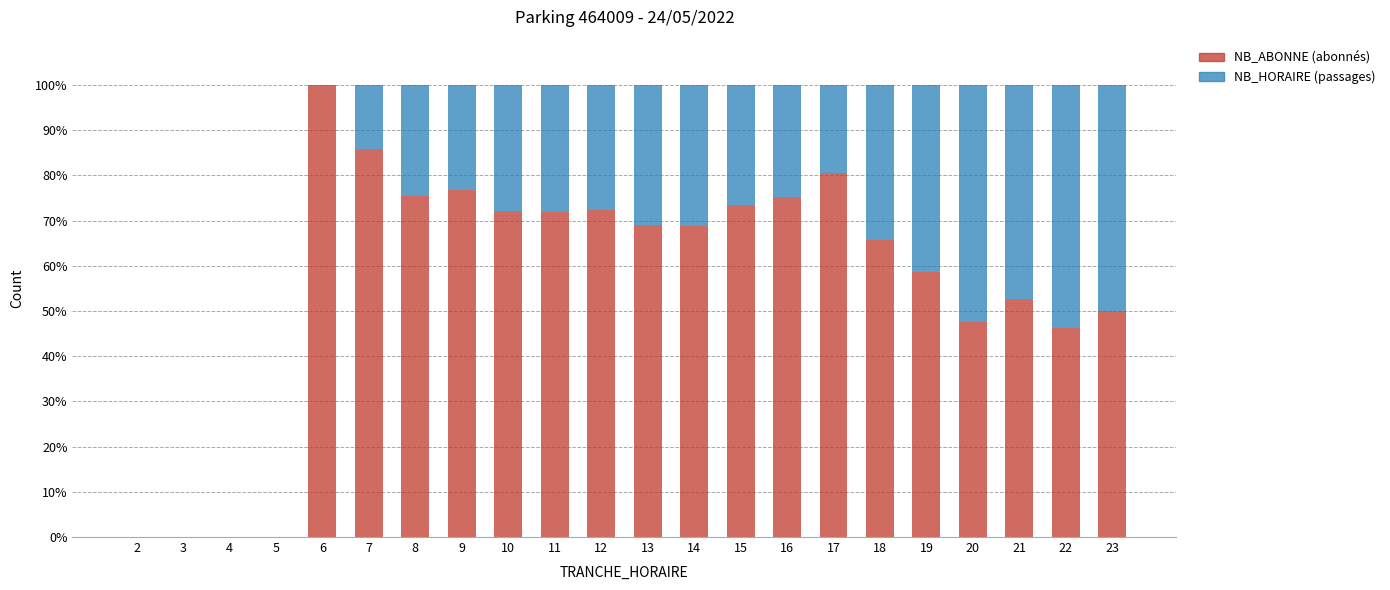

What is the total value across all series at 22?

100.0